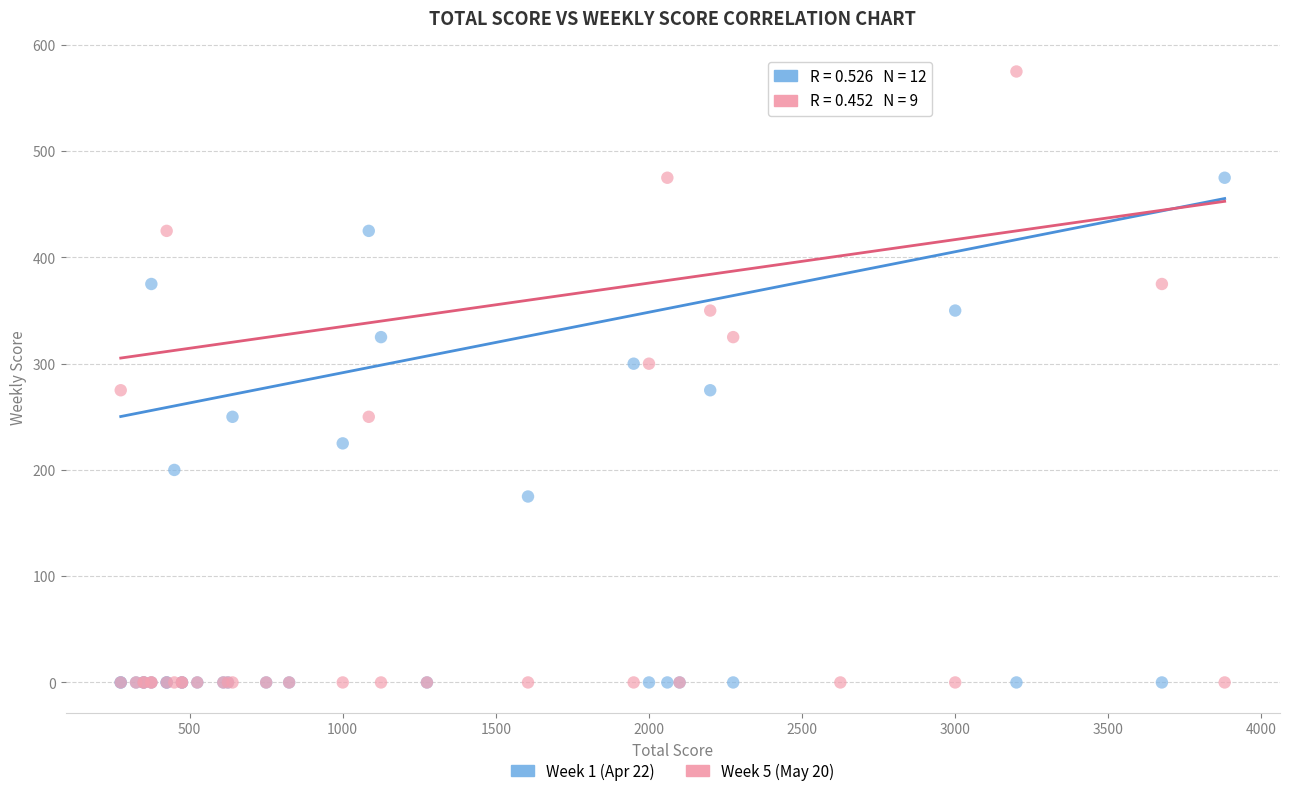

What is the X range (max minus min) for the scatter plot?

3605